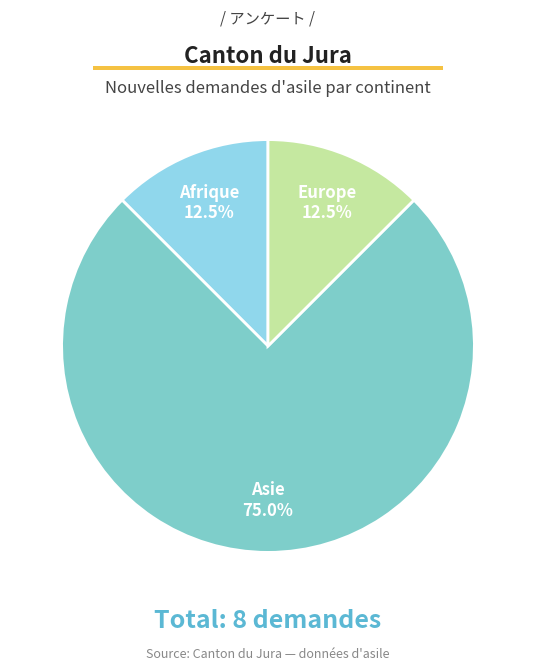

Count the number of slices in the pie.

3